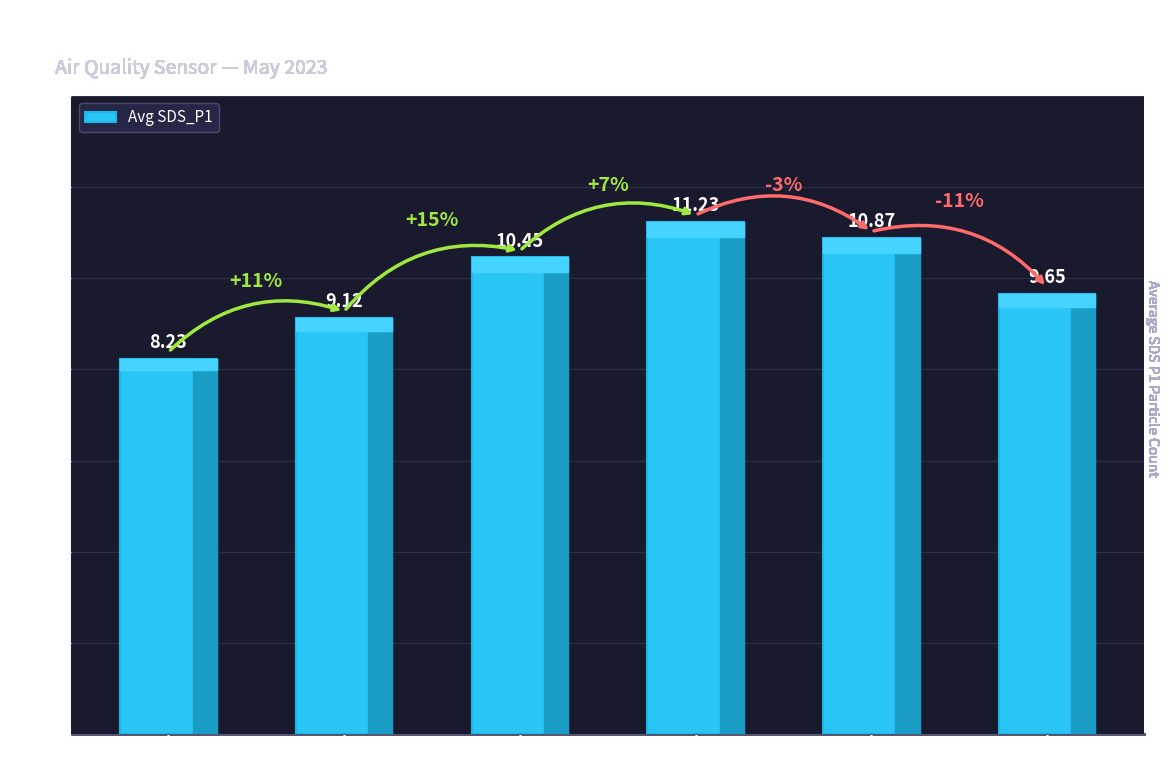

Does the chart contain stacked bars?

No